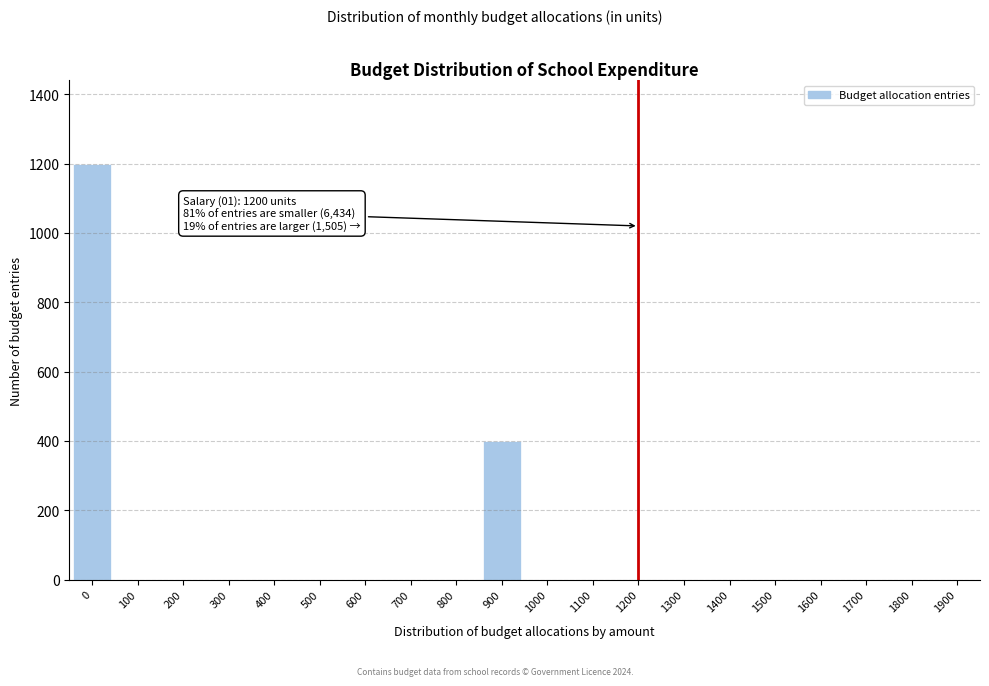

Reading right to left, extract all data points from this chart.

1900=0	1800=0	1700=0	1600=0	1500=0	1400=0	1300=0	1200=0	1100=0	1000=0	900=400	800=0	700=0	600=0	500=0	400=0	300=0	200=0	100=0	0=1200